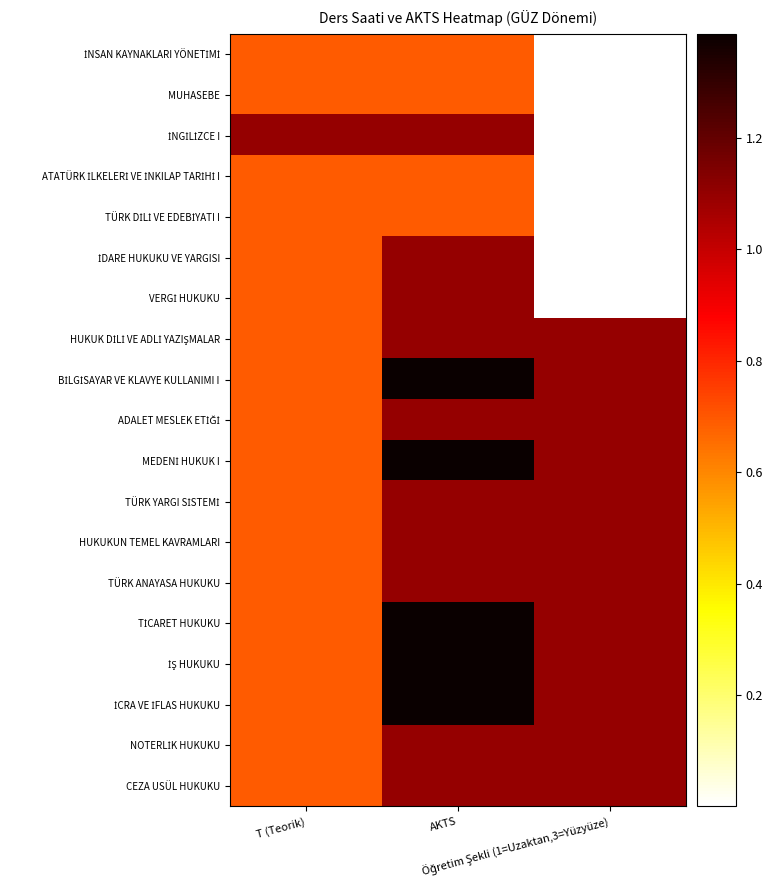

What is the total value across all series at AKTS?

20.7